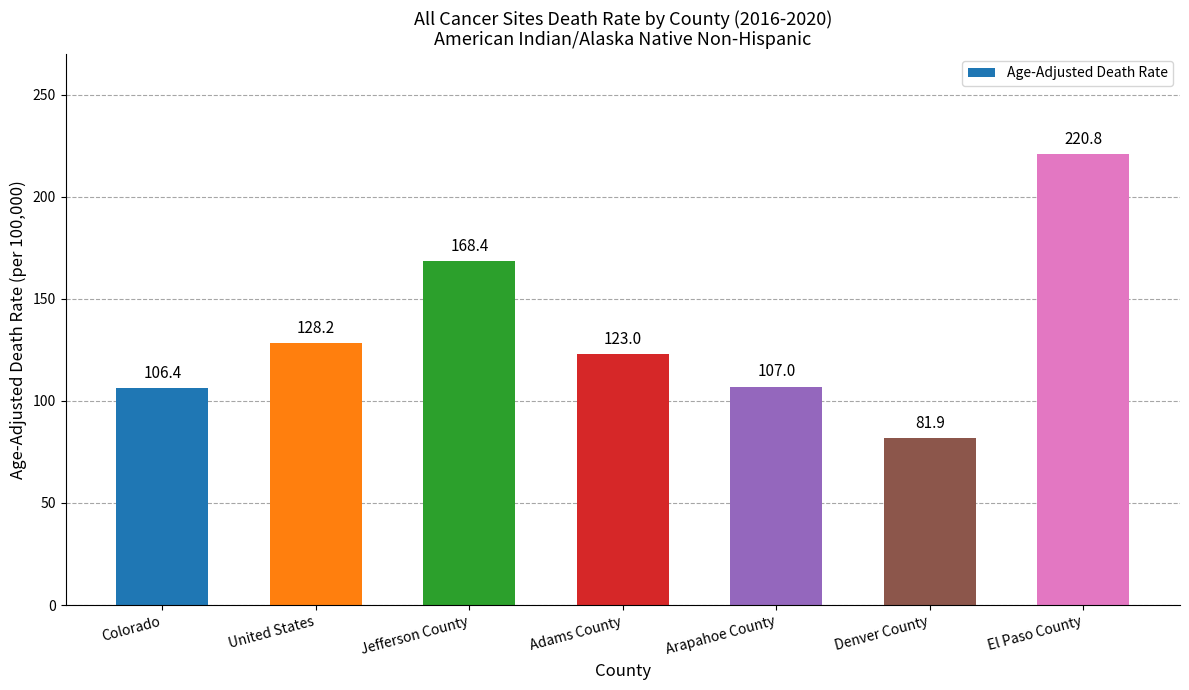

Which category has the highest value across all series?

El Paso County